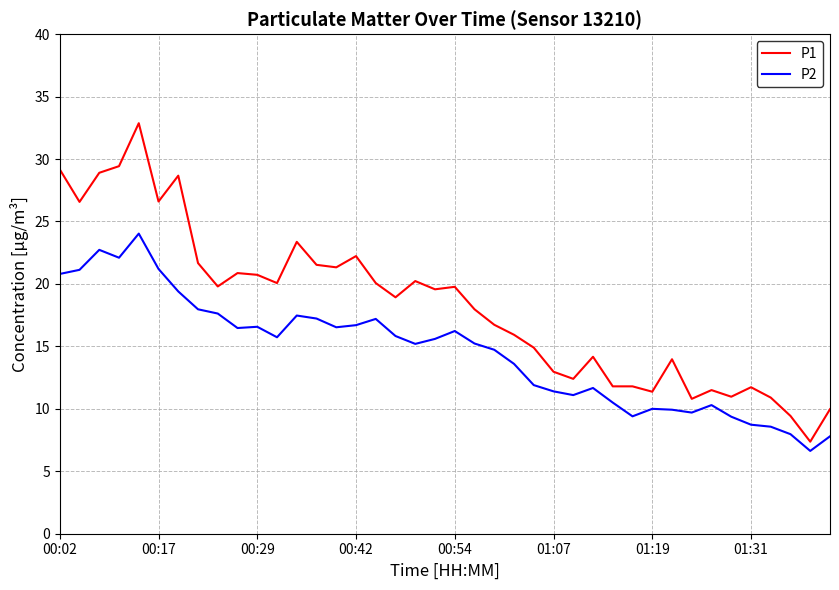

True or false: P2 and P1 cross at least once.

False